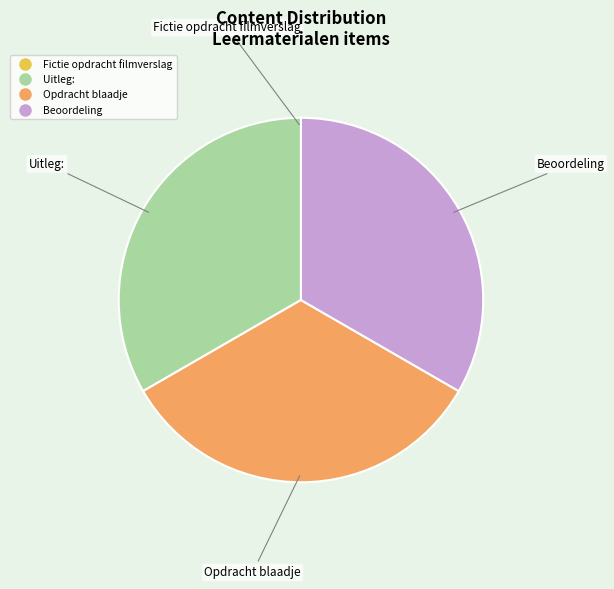

Approximately how many times larger is the value at Opdracht blaadje compared to Uitleg:?

1.0